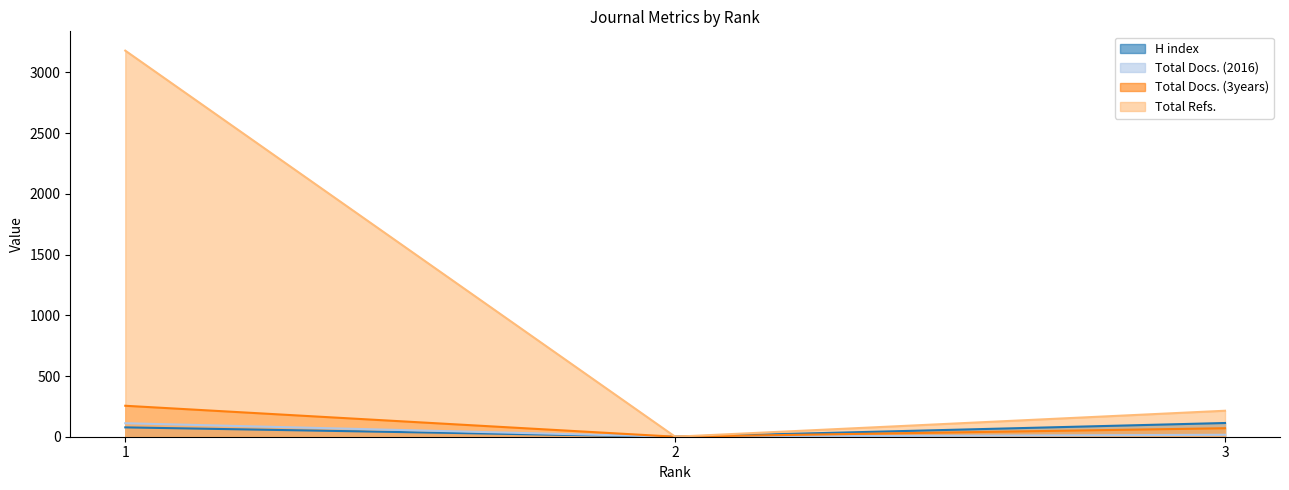

Rank the categories by Total Refs. value from lowest to highest.

2, 3, 1